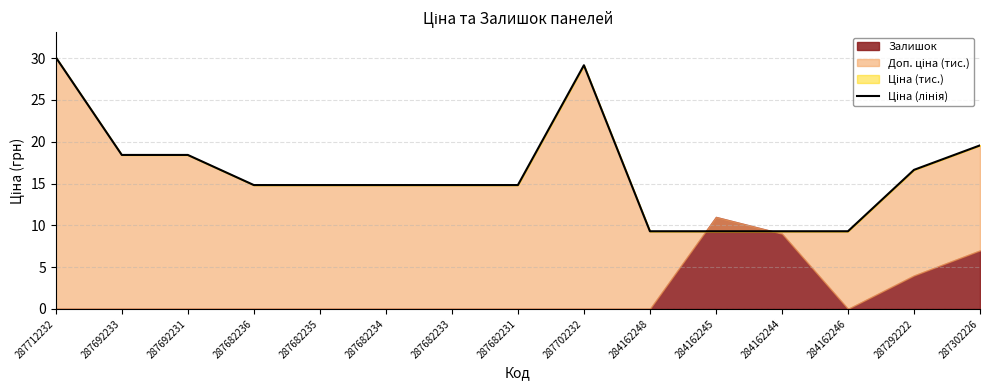

Reading left to right, extract all data points from this chart.

287712232=30.1	287692233=18.4	287692231=18.4	287682236=14.8	287682235=14.8	287682234=14.8	287682233=14.8	287682231=14.8	287702232=29.2	284162248=9.3	284162245=9.3	284162244=9.3	284162246=9.3	287292222=16.6	287302226=19.6